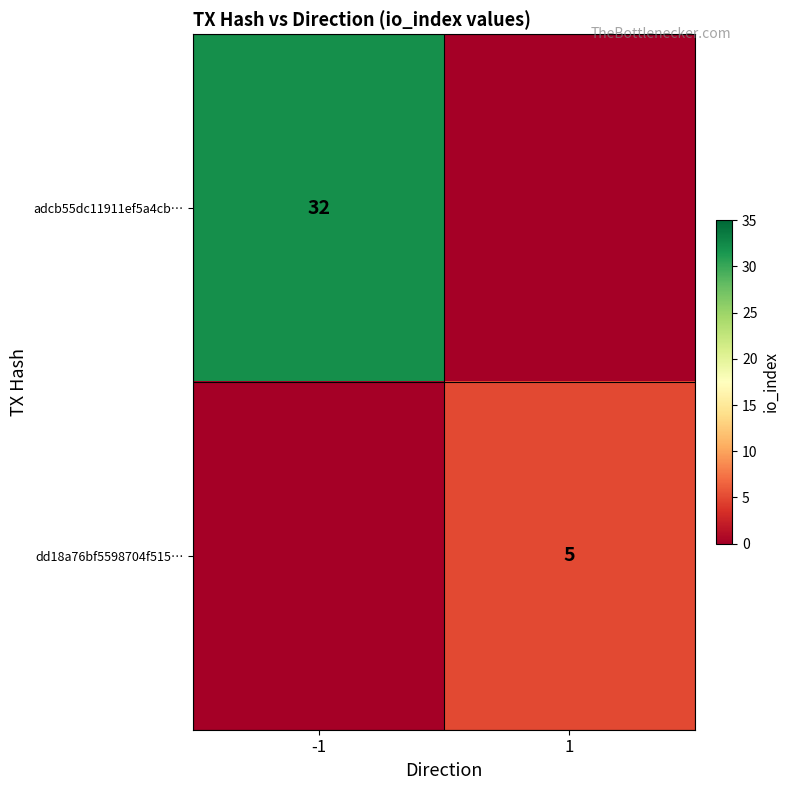

Is it true that adcb55dc11911ef5a4cb… equals 32 at -1?

True